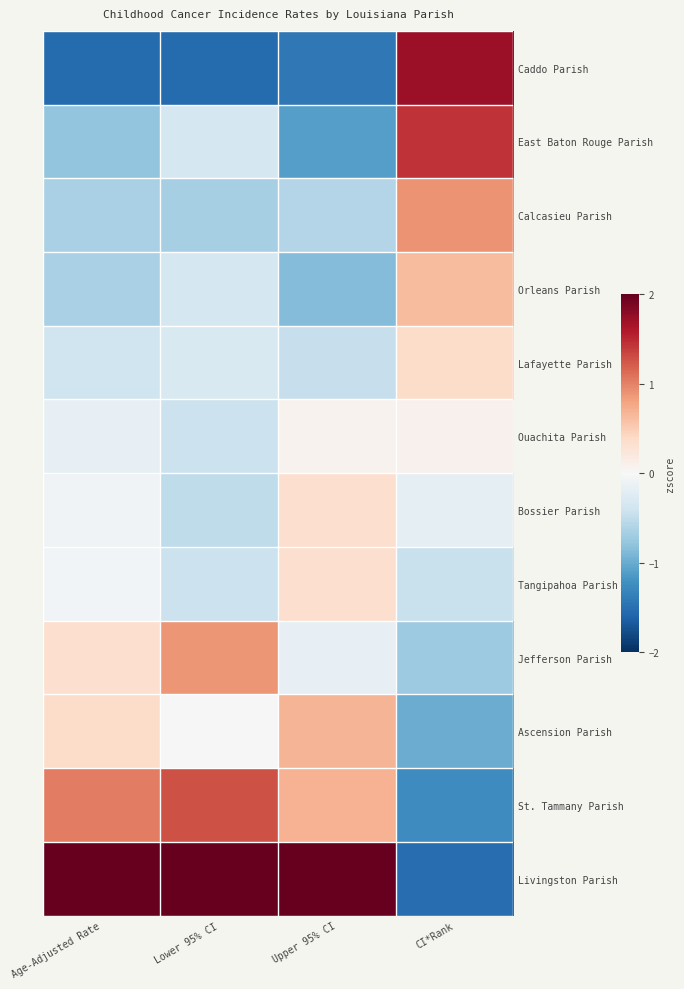

Reading right to left, what are all the values shown in this chart?

Caddo Parish: CI*Rank=1.7	Upper 95% CI=-1.4	Lower 95% CI=-1.5	Age-Adjusted Rate=-1.5
East Baton Rouge Parish: CI*Rank=1.4	Upper 95% CI=-1.1	Lower 95% CI=-0.3	Age-Adjusted Rate=-0.8
Calcasieu Parish: CI*Rank=0.9	Upper 95% CI=-0.6	Lower 95% CI=-0.7	Age-Adjusted Rate=-0.6
Orleans Parish: CI*Rank=0.6	Upper 95% CI=-0.9	Lower 95% CI=-0.3	Age-Adjusted Rate=-0.6
Lafayette Parish: CI*Rank=0.4	Upper 95% CI=-0.5	Lower 95% CI=-0.3	Age-Adjusted Rate=-0.4
Ouachita Parish: CI*Rank=0.1	Upper 95% CI=0.1	Lower 95% CI=-0.4	Age-Adjusted Rate=-0.2
Bossier Parish: CI*Rank=-0.2	Upper 95% CI=0.3	Lower 95% CI=-0.5	Age-Adjusted Rate=-0.1
Tangipahoa Parish: CI*Rank=-0.4	Upper 95% CI=0.3	Lower 95% CI=-0.4	Age-Adjusted Rate=-0.0
Jefferson Parish: CI*Rank=-0.7	Upper 95% CI=-0.2	Lower 95% CI=0.9	Age-Adjusted Rate=0.3
Ascension Parish: CI*Rank=-1.0	Upper 95% CI=0.7	Lower 95% CI=-0.0	Age-Adjusted Rate=0.4
St. Tammany Parish: CI*Rank=-1.3	Upper 95% CI=0.7	Lower 95% CI=1.3	Age-Adjusted Rate=1.0
Livingston Parish: CI*Rank=-1.5	Upper 95% CI=2.5	Lower 95% CI=2.4	Age-Adjusted Rate=2.6